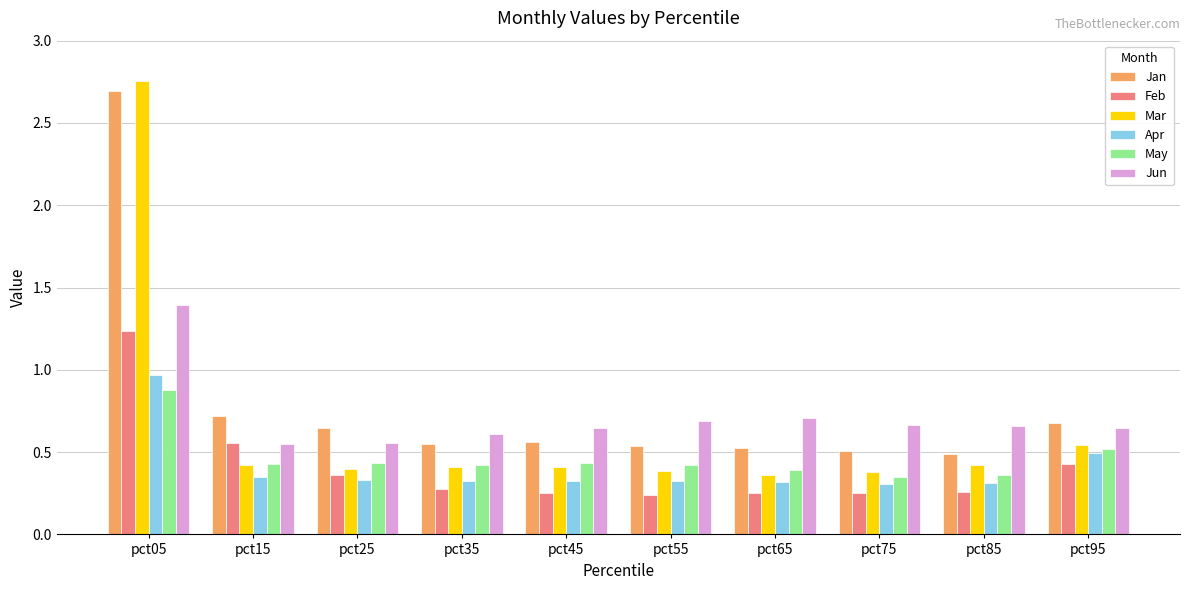

List the series in order of their peak value, highest first.

Mar, Jan, Jun, Feb, Apr, May